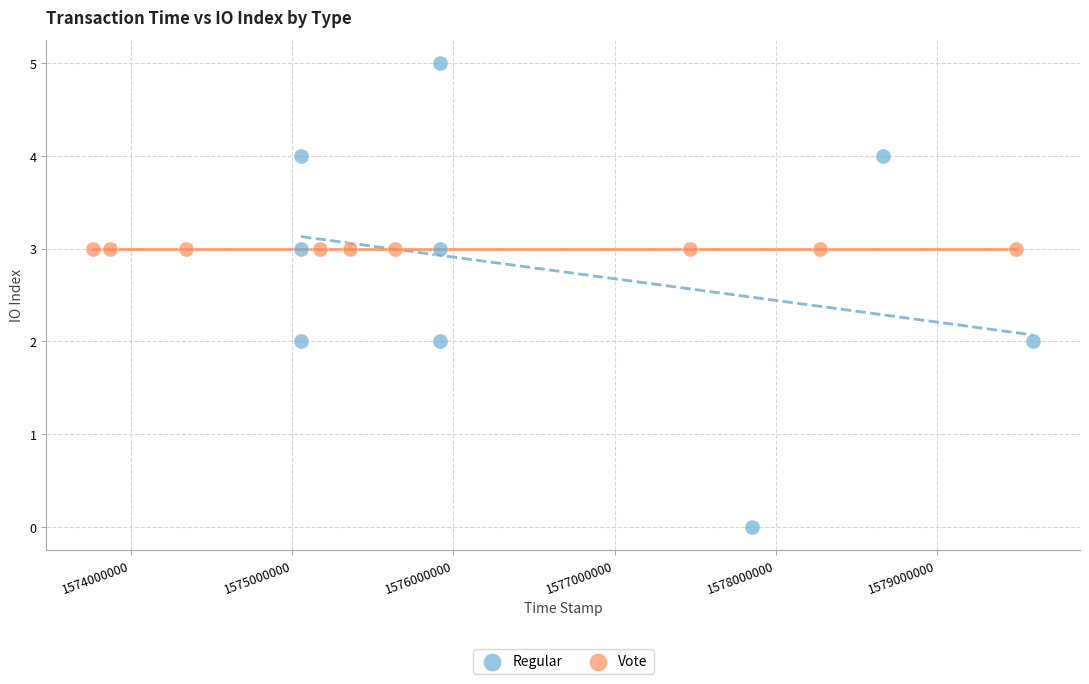

Which series reaches the maximum Y coordinate?

Regular